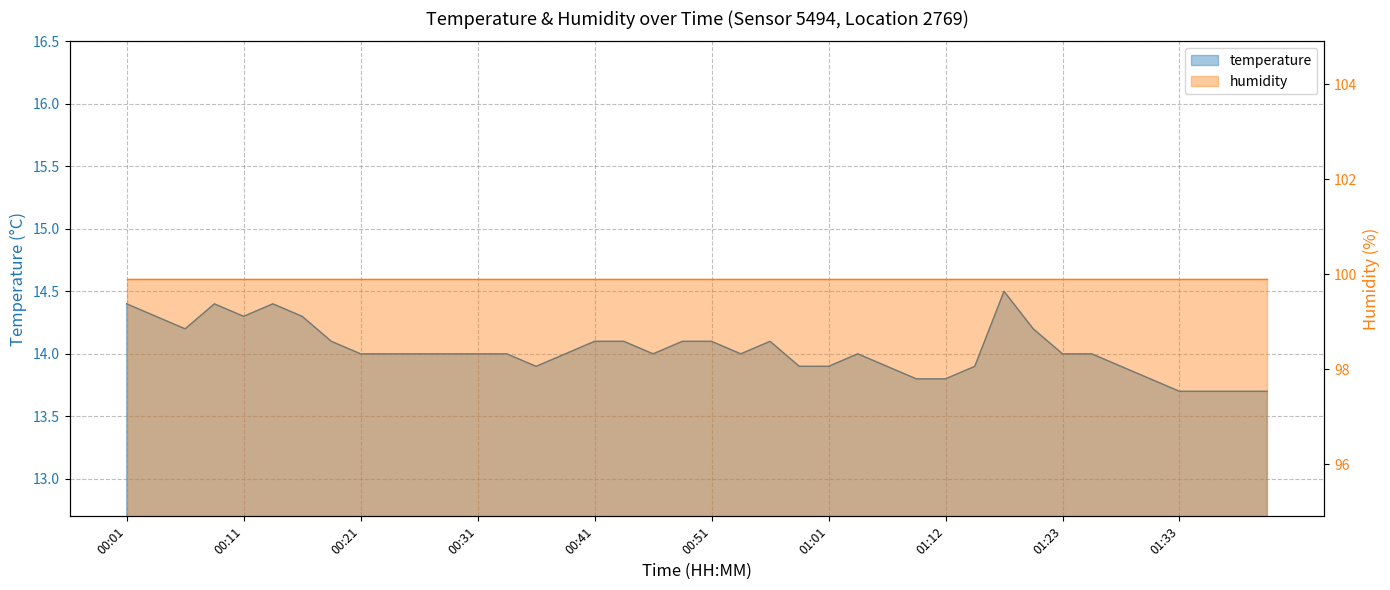

What is the minimum value shown in the chart?

13.7